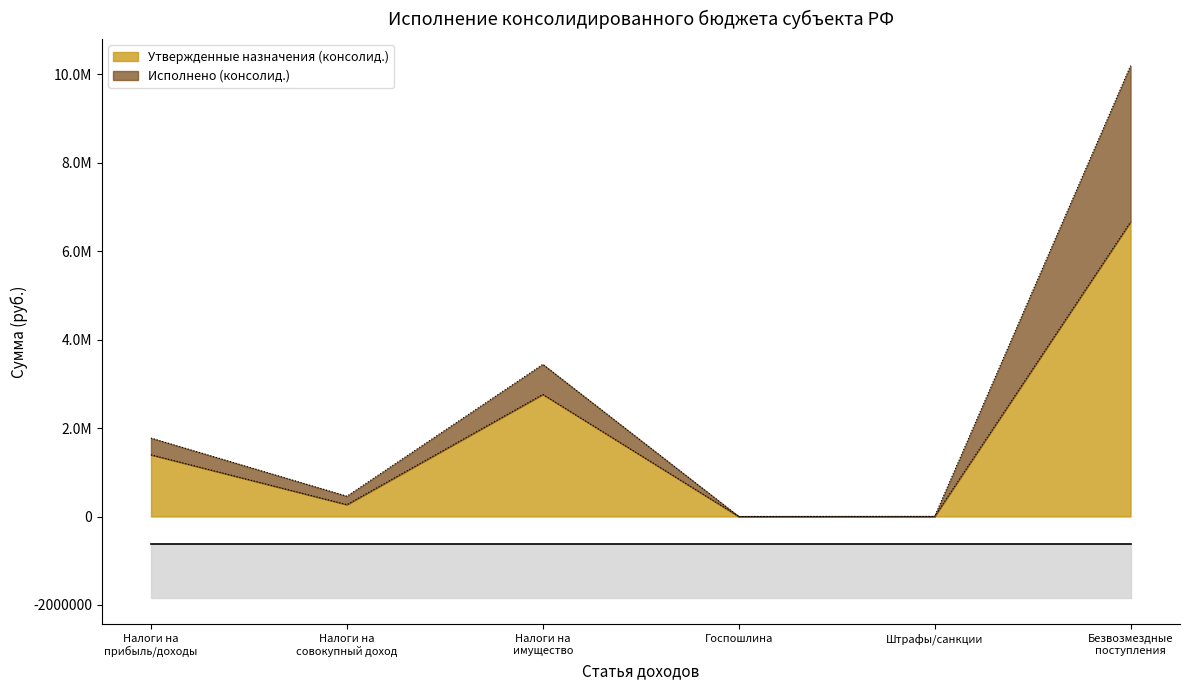

What position from the left is Госпошлина?

4